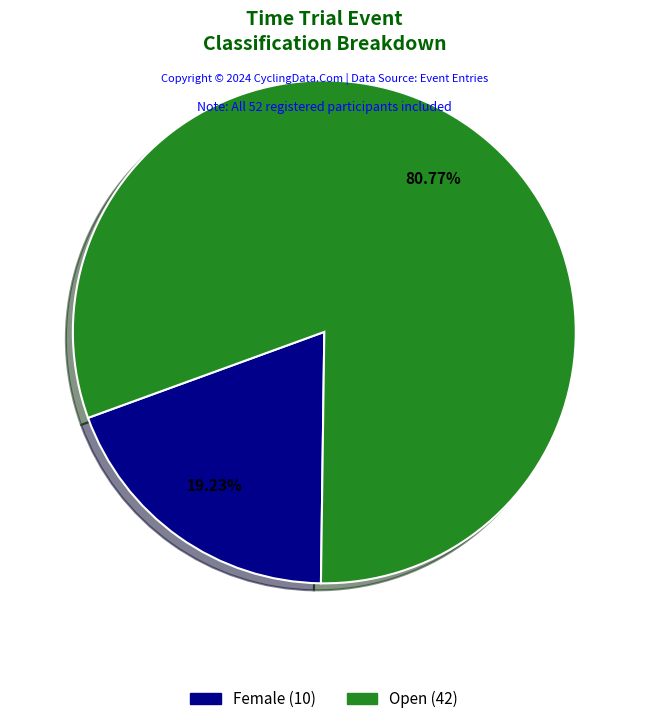

What percentage is NOT represented by Female?

80.8%